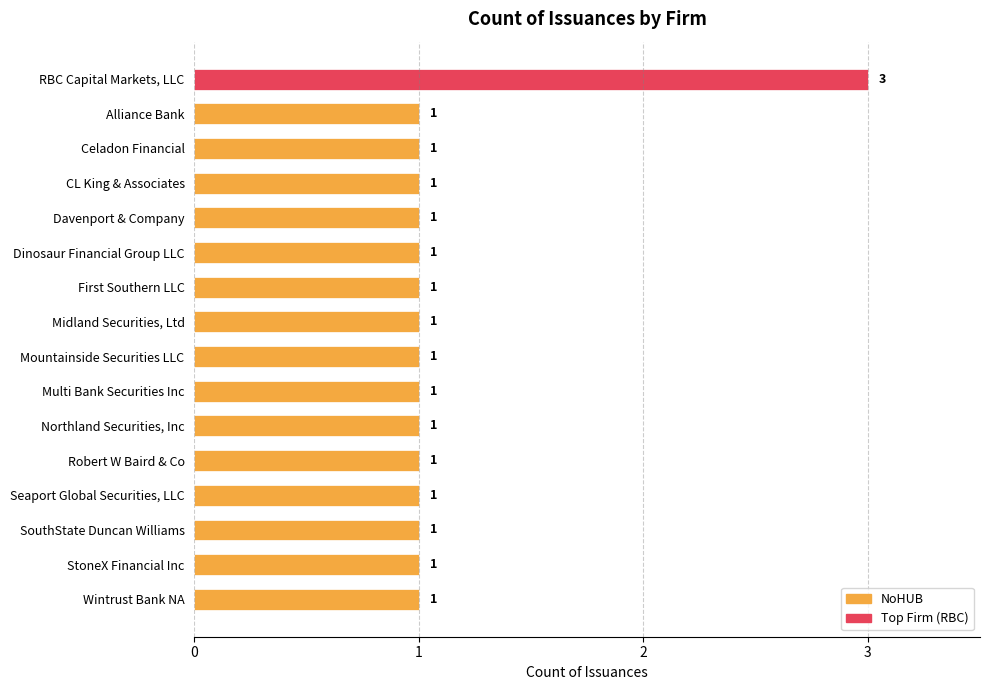

True or false: the data shows 1 at Dinosaur Financial Group LLC.

True